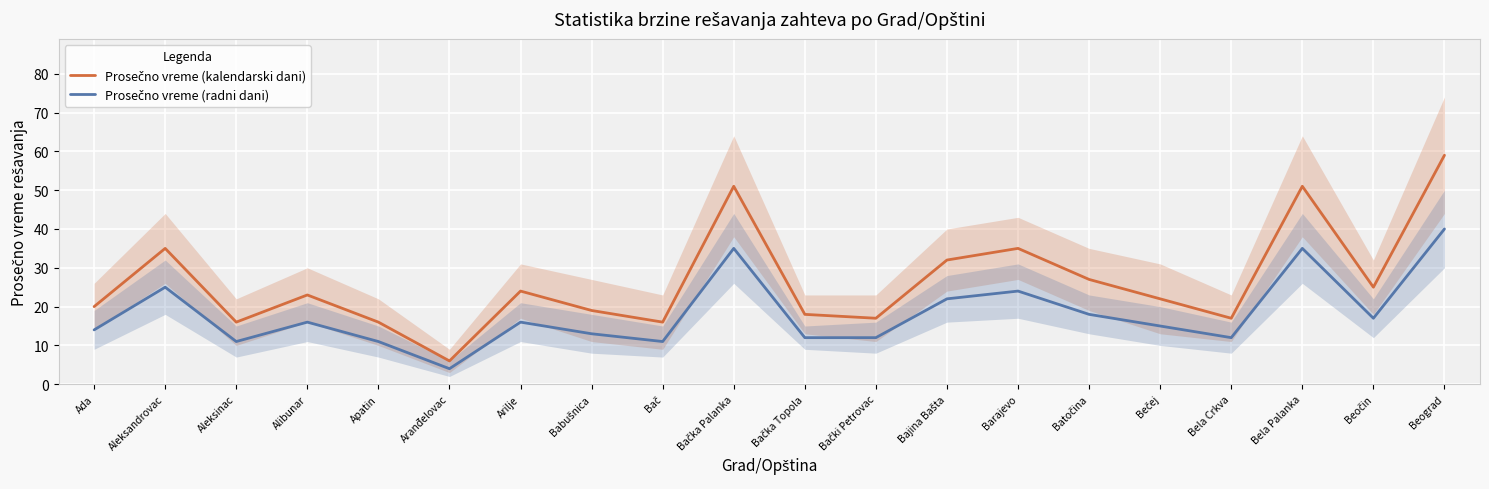

What is the total value across all series at Beočin?

42